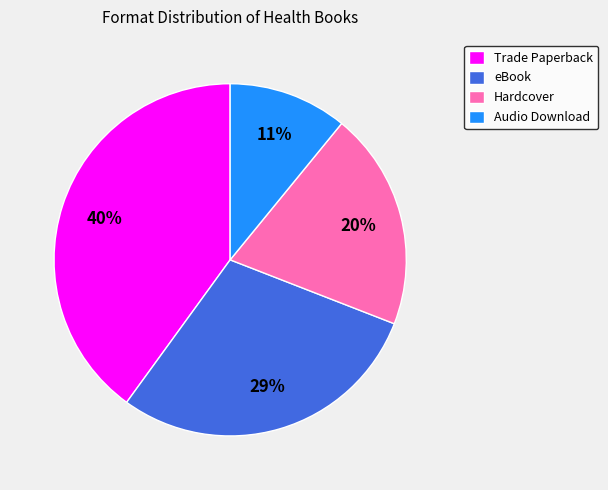

Does any single category account for the majority?

No